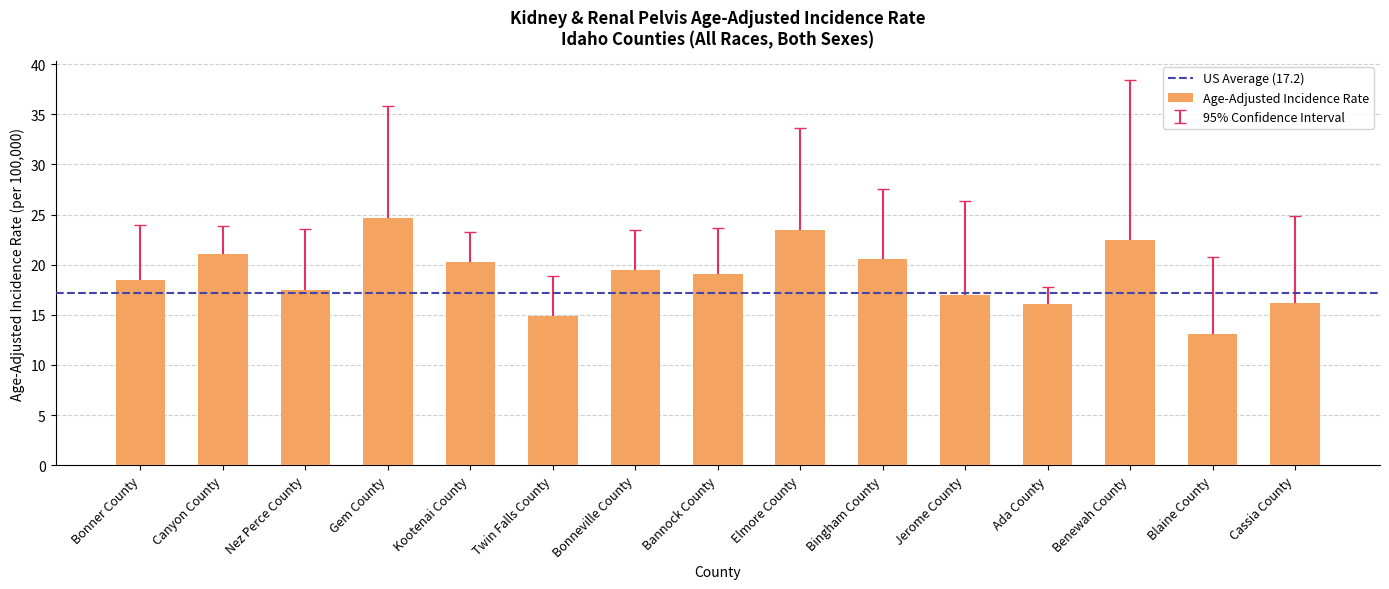

Is it true that the value at Gem County is 24.7?

True